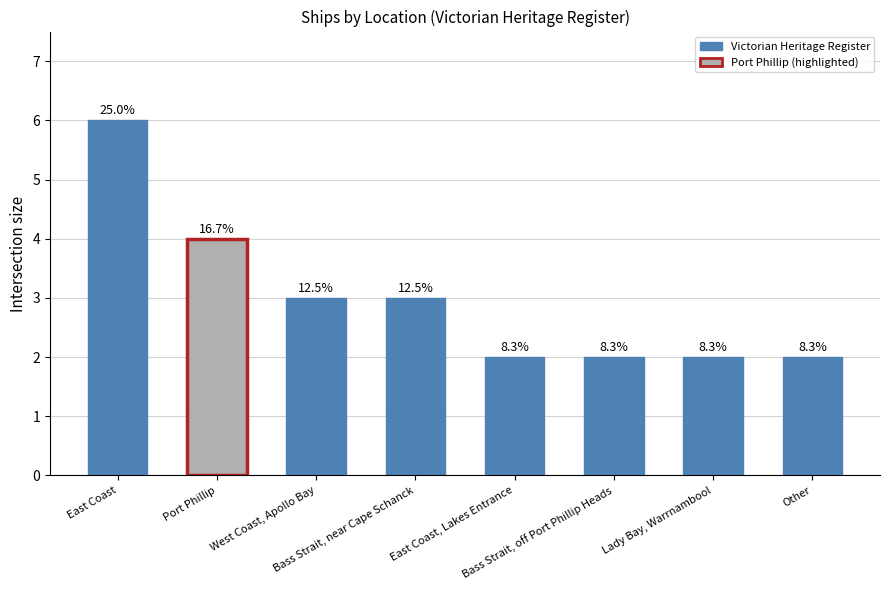

How many bars are there in total?

8